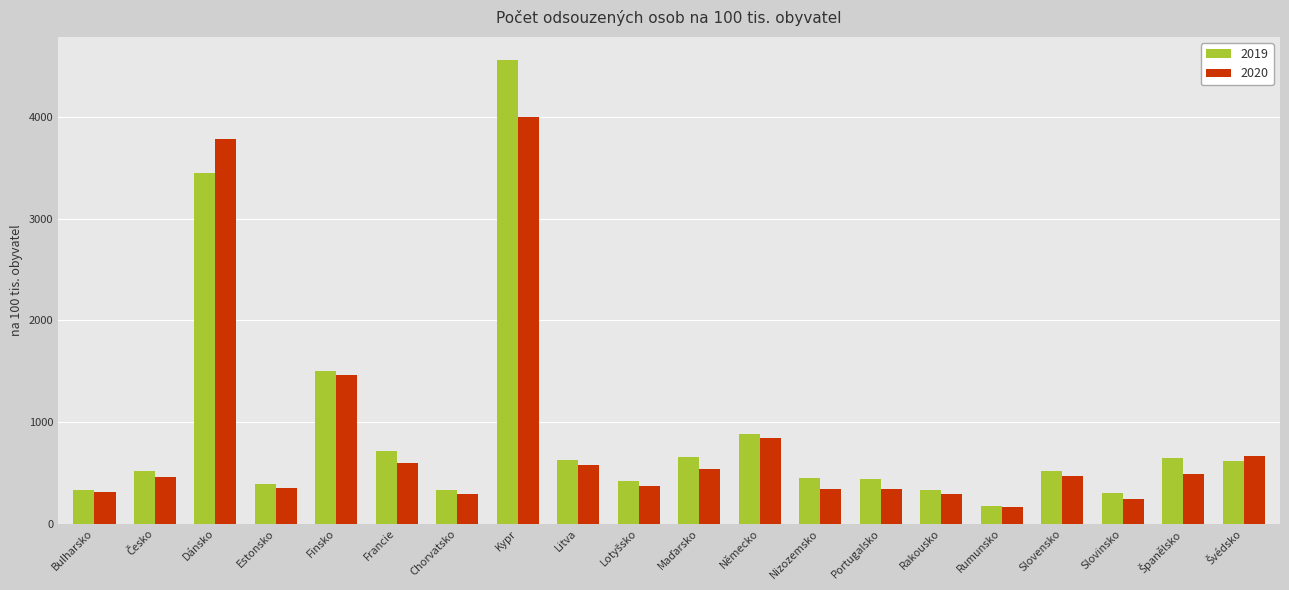

The 2020 series shows 7068.7 at Kypr. True or false?

False